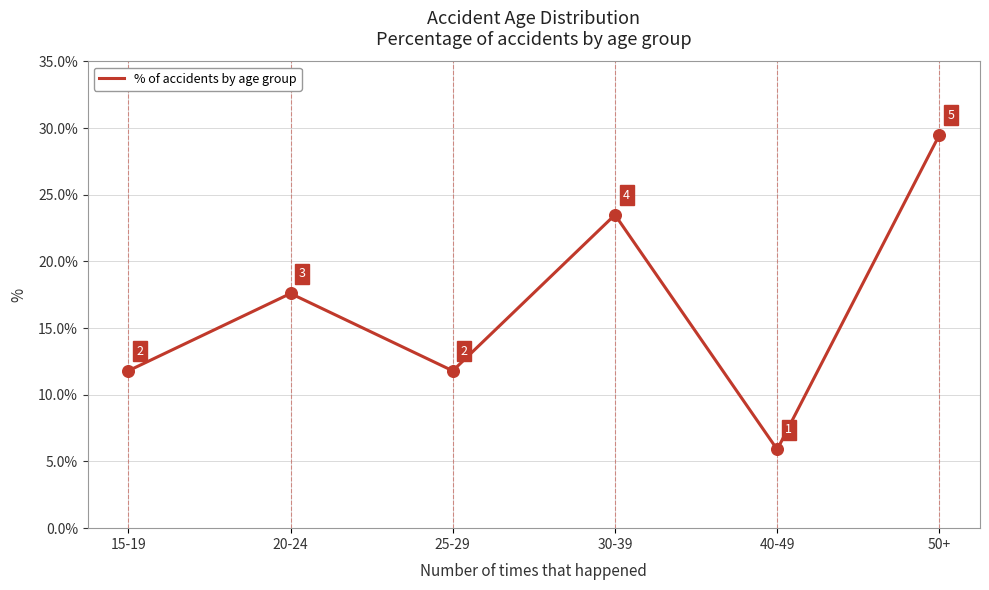

Which has a higher value, 25-29 or 50+?

50+